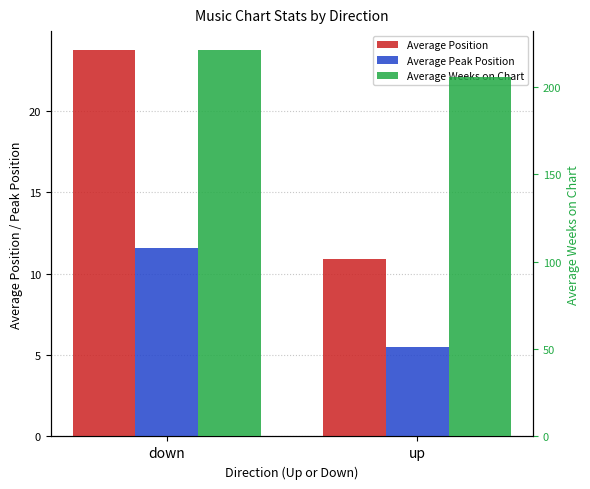

What is the label of the 2nd bar from the right?

down